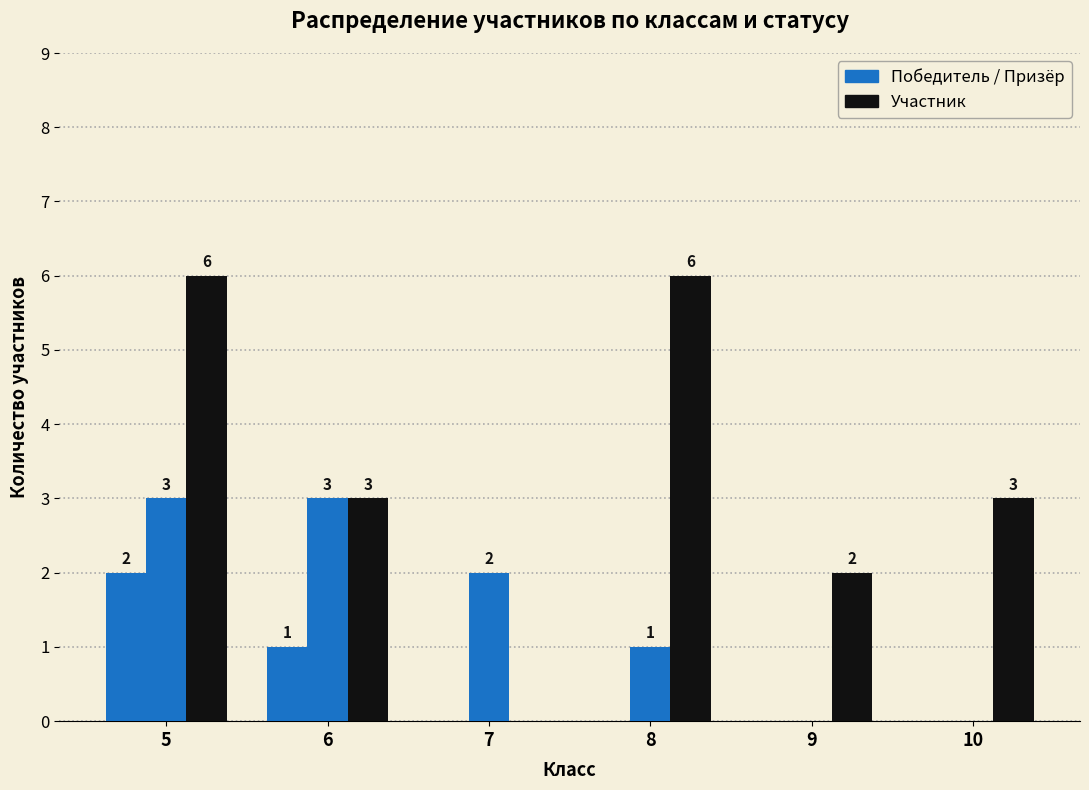

How many groups of bars are there?

6